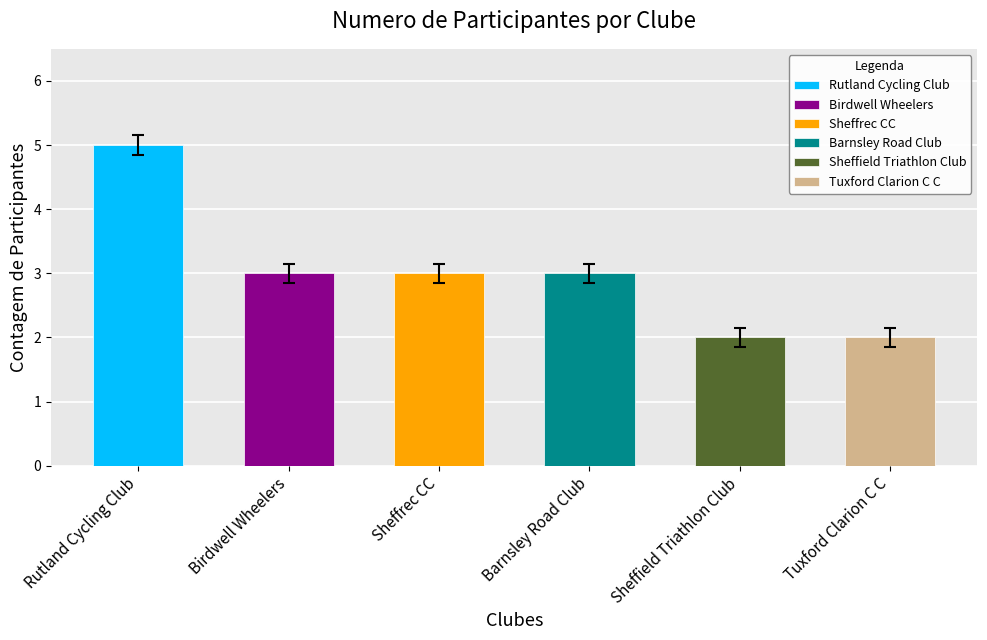

Reading right to left, list all the values displayed in this chart.

2	2	3	3	3	5